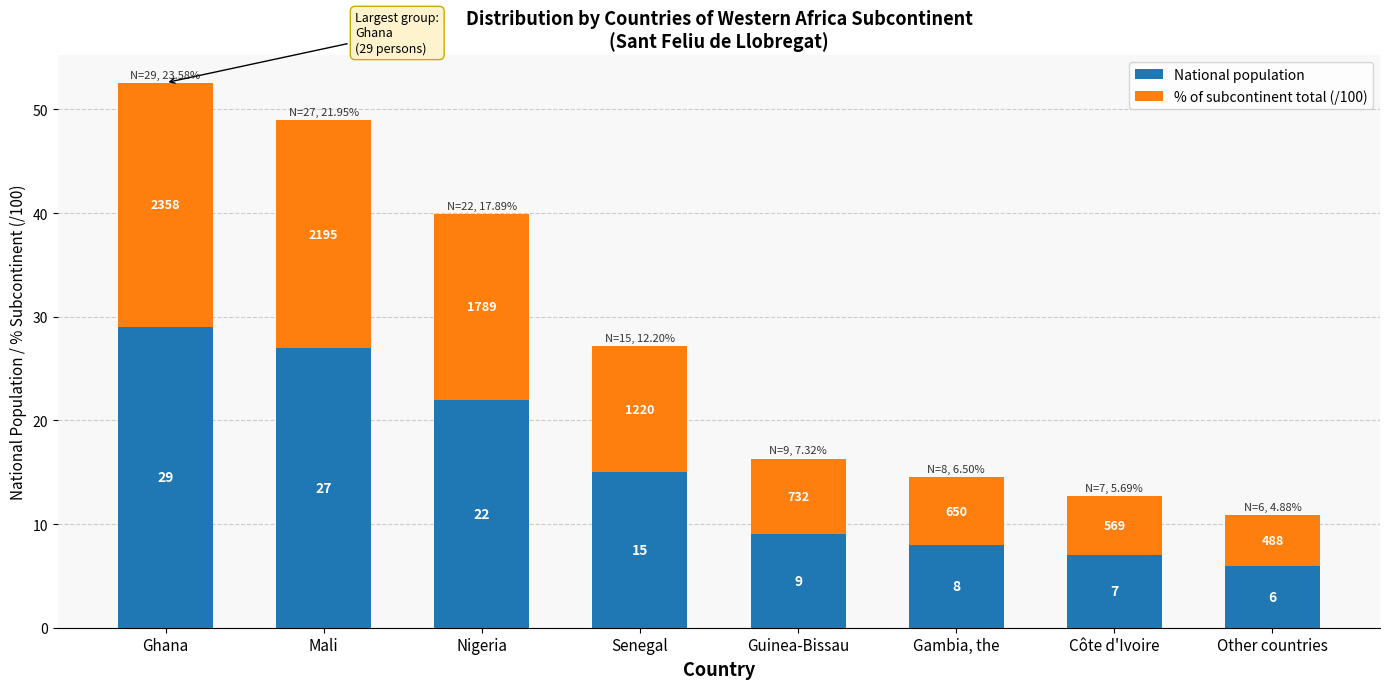

At which category is the sum across all series the highest?

Ghana